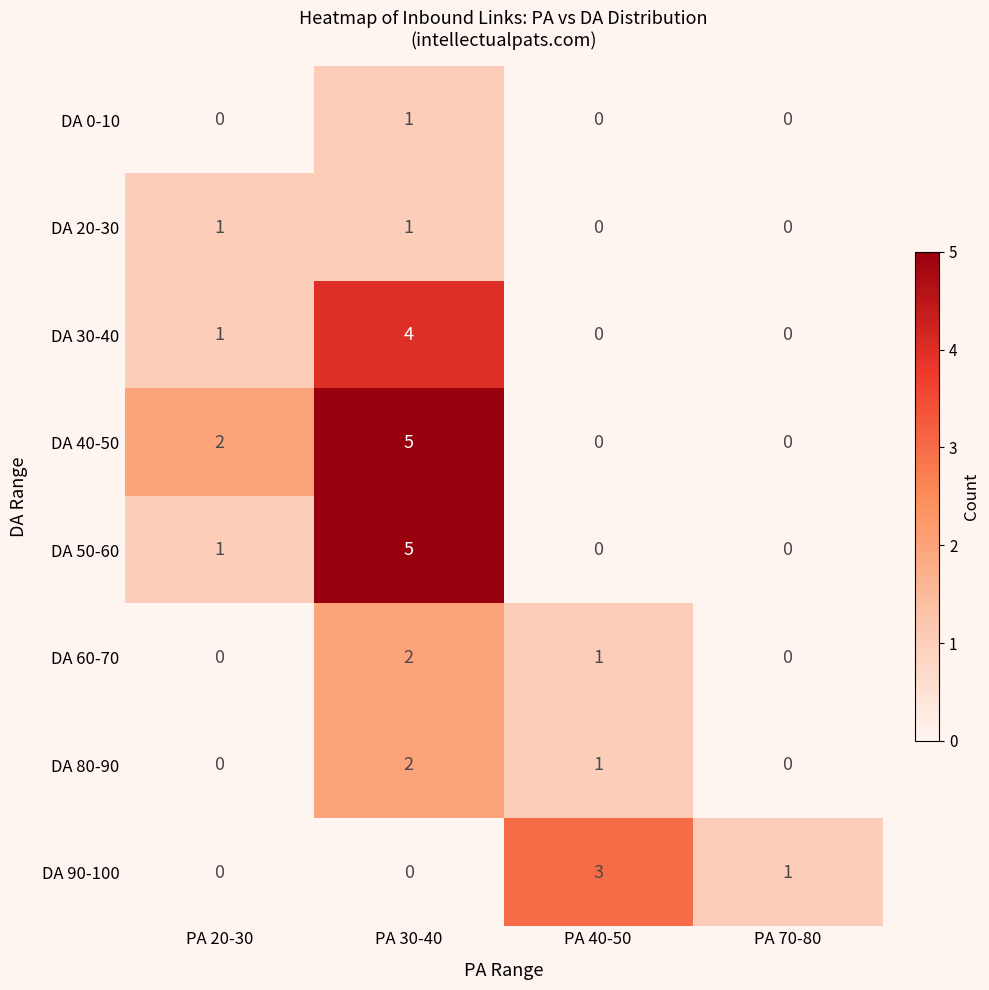

Which series changed the most between PA 40-50 and PA 70-80?

DA 90-100